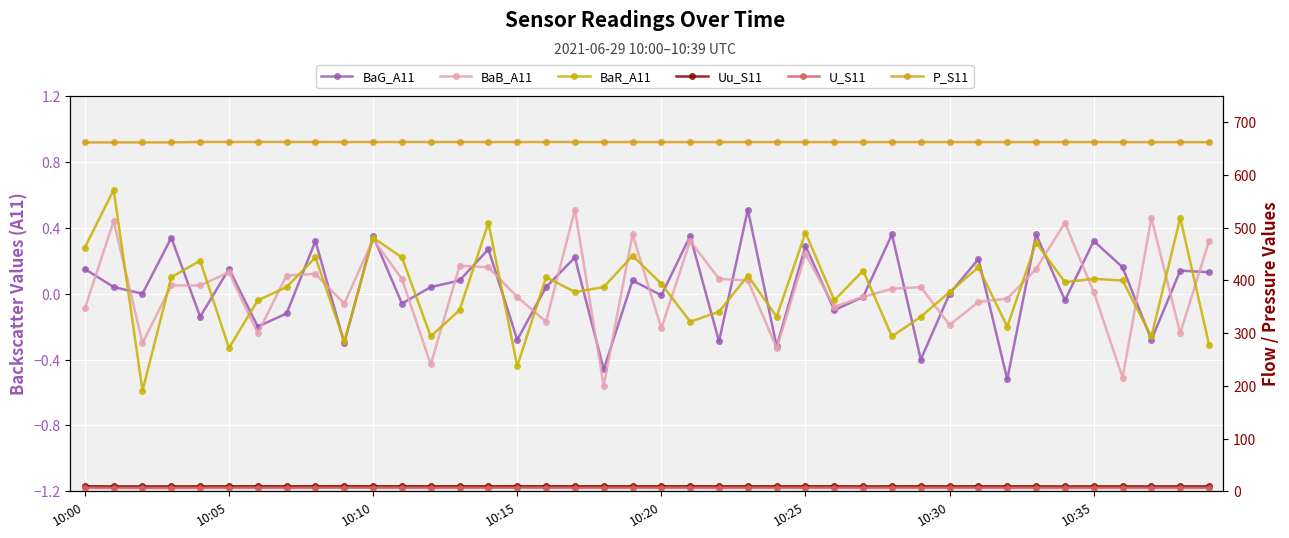

What are all the series names shown in the legend?

BaG_A11, BaB_A11, BaR_A11, Uu_S11, U_S11, P_S11